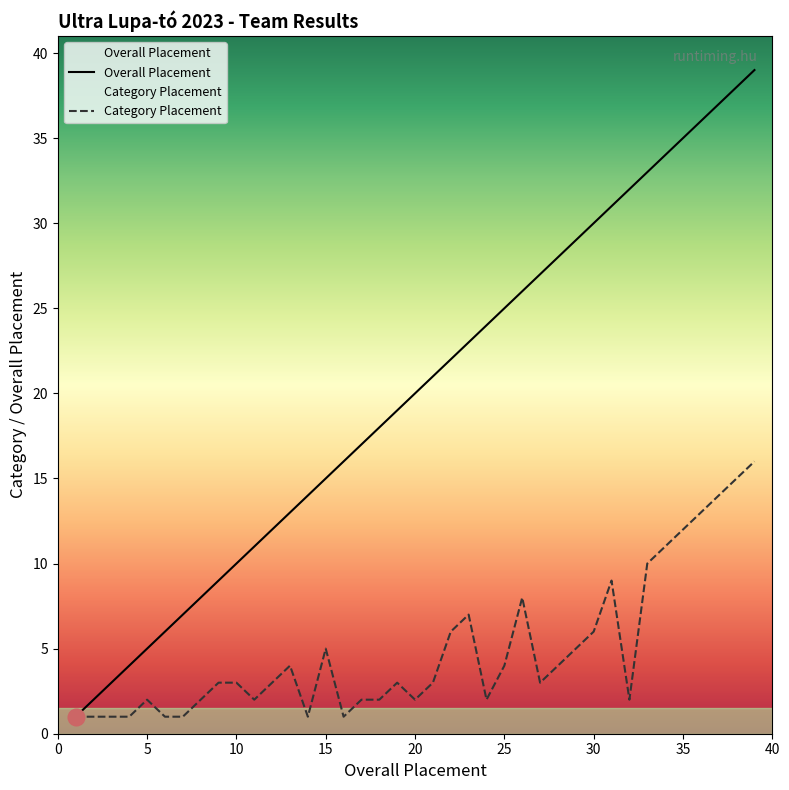

Rank the series by their maximum value, from lowest to highest.

Category Placement, Overall Placement